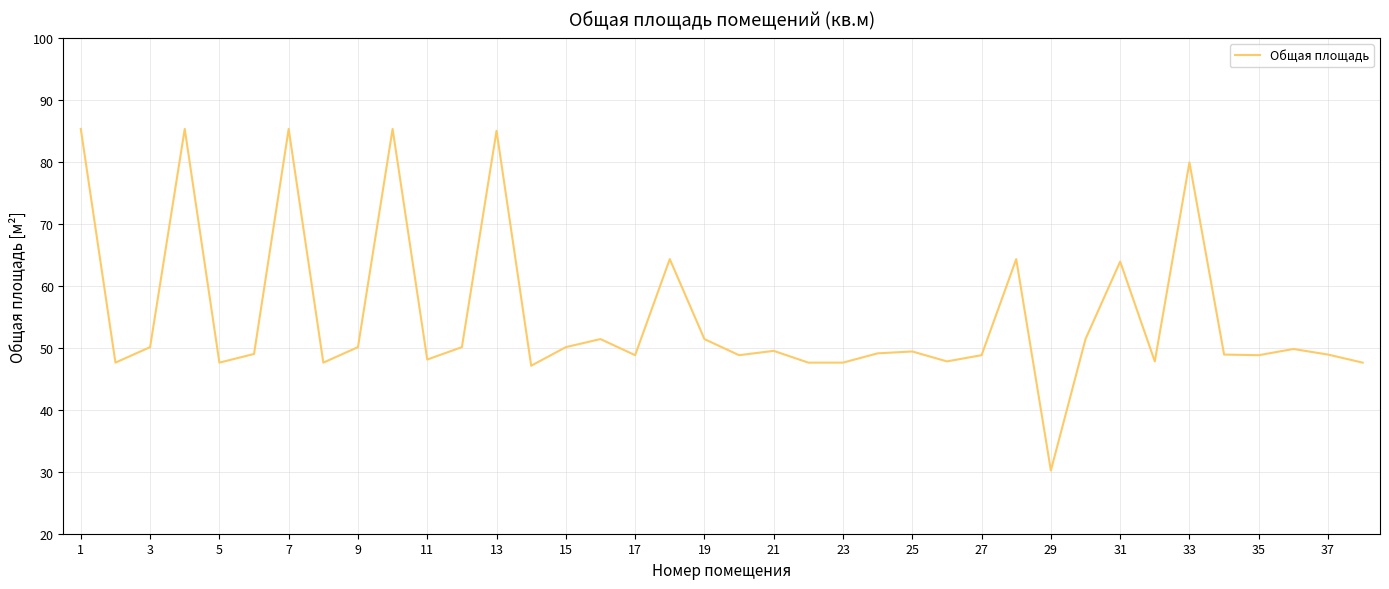

What is the difference between the maximum and minimum values?

55.1